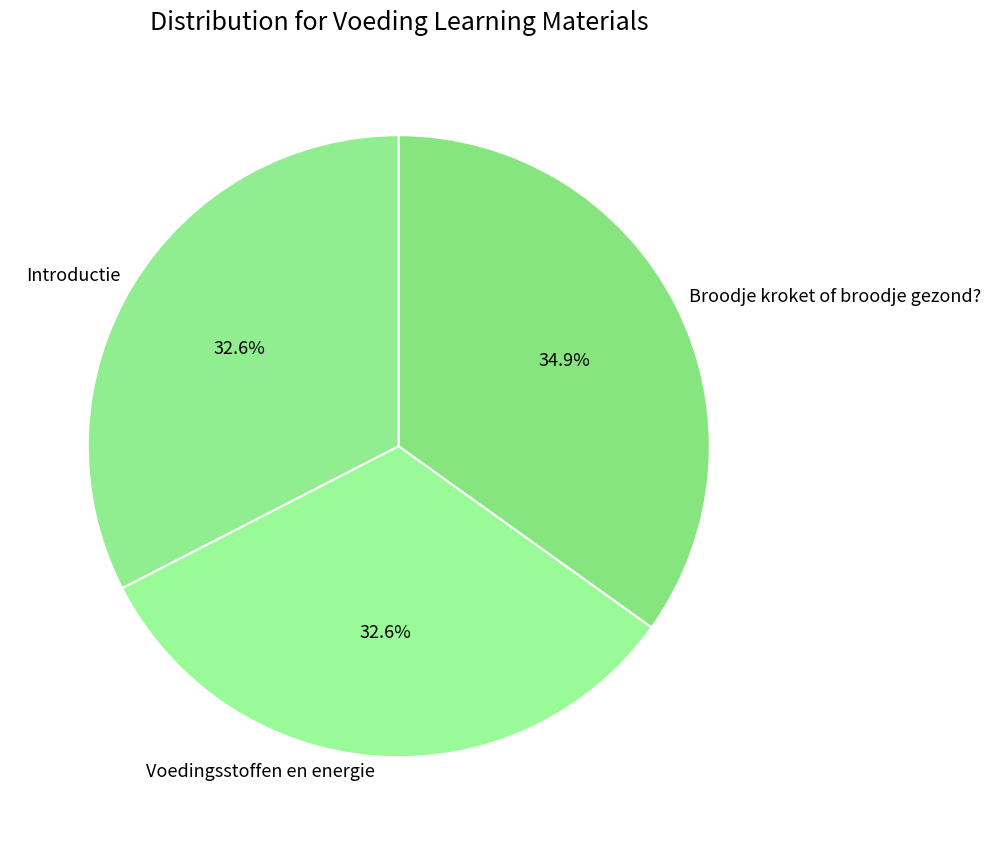

To the nearest percent, what is the average slice percentage?

33%